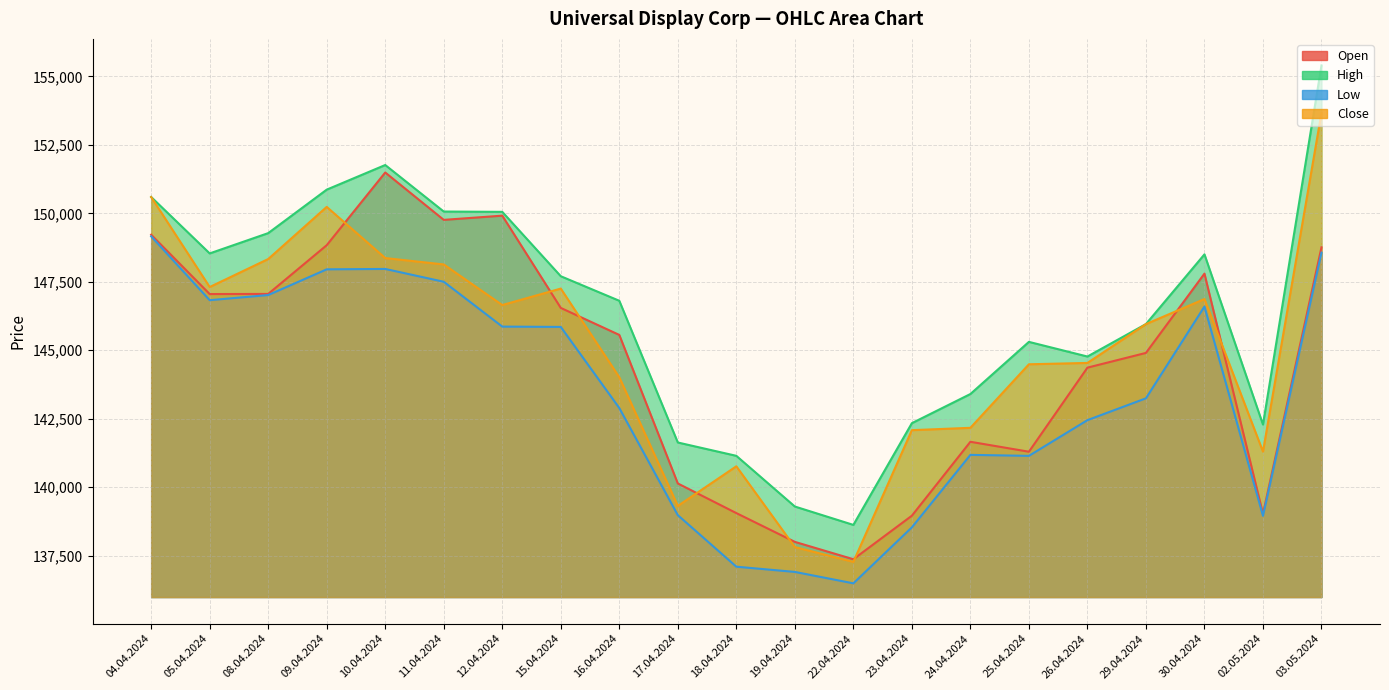

At which label does Low reach its peak?

04.04.2024